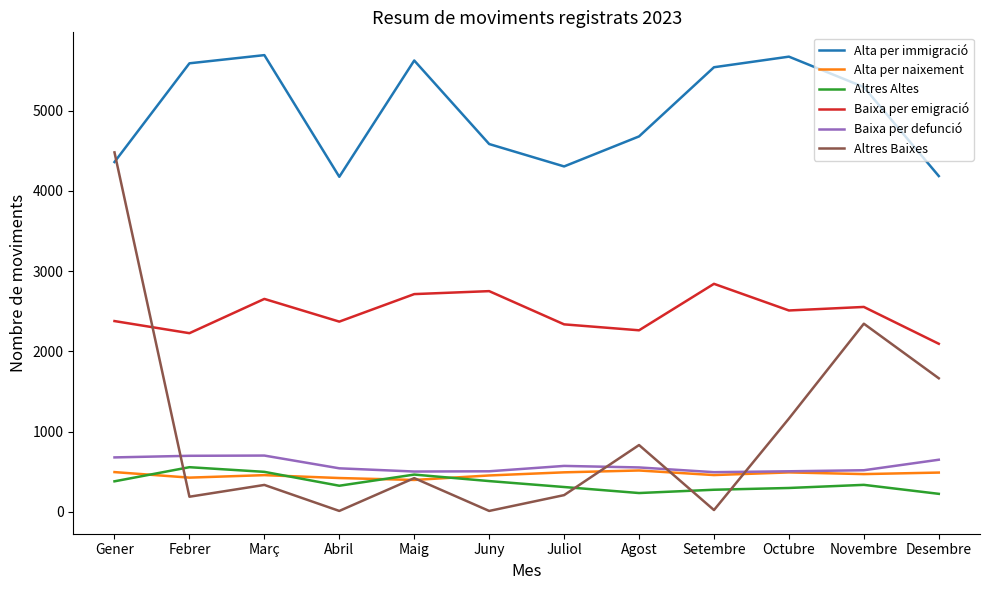

What is the sum of the Altres Altes values at Gener and Abril?

707